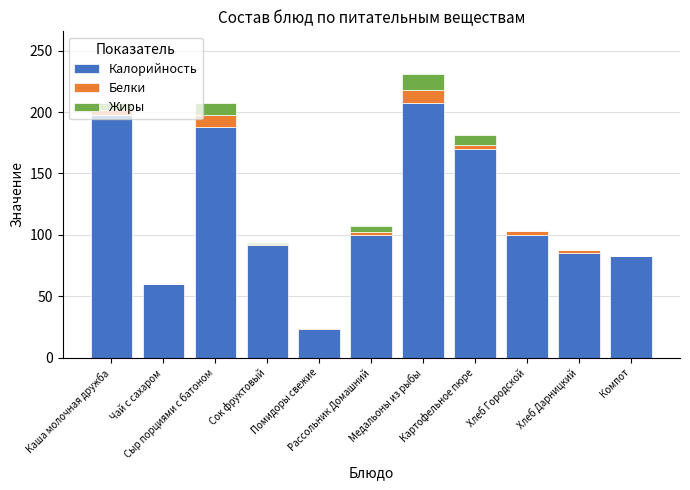

Are the bars horizontal?

No